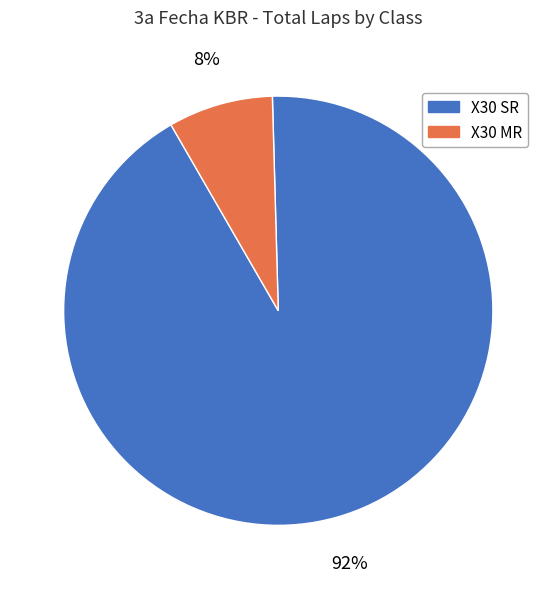

To the nearest percent, what portion does X30 SR represent?

92%